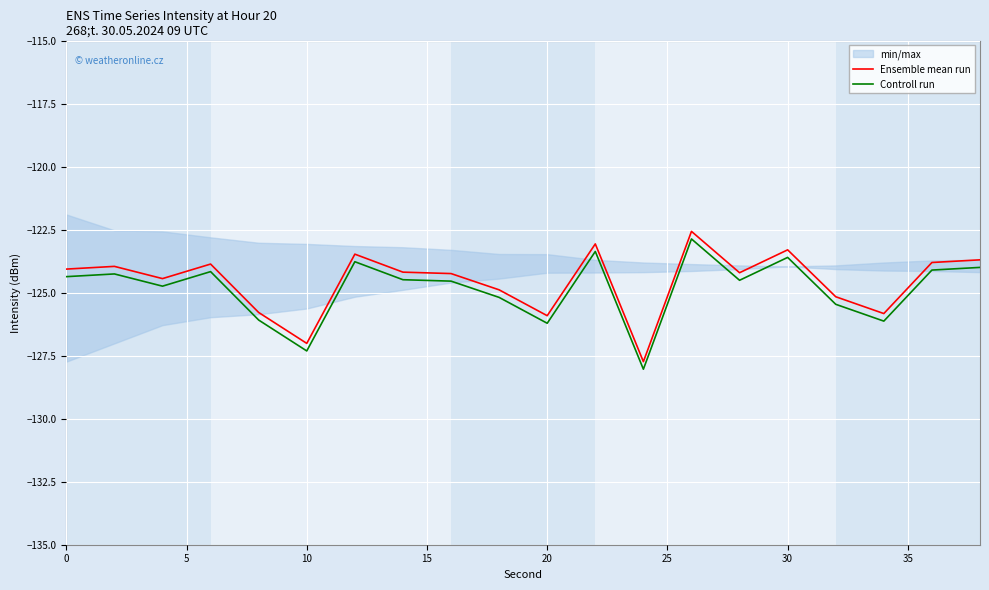

What is the maximum value for Ensemble mean run?

-122.6